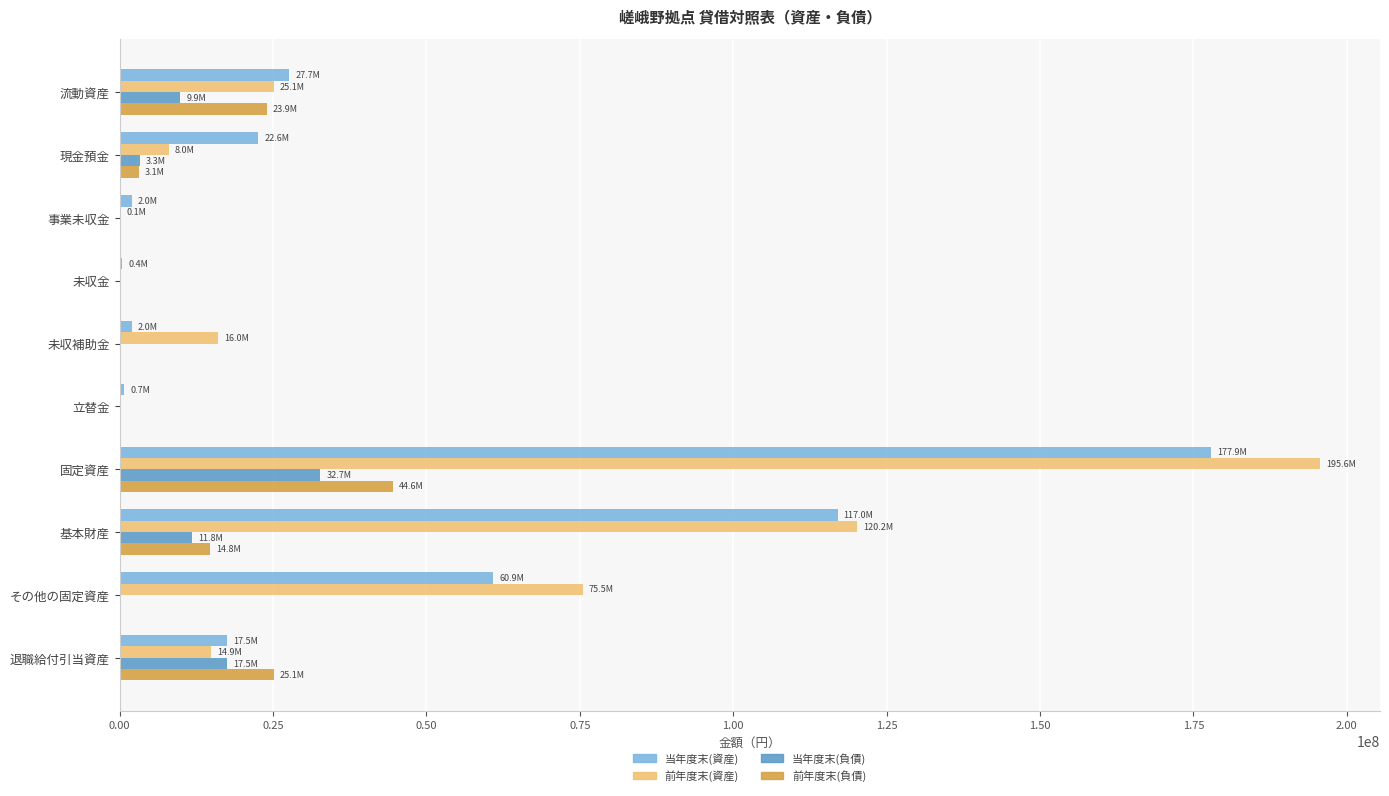

What is the sum of all 前年度末(負債) values?

111504839